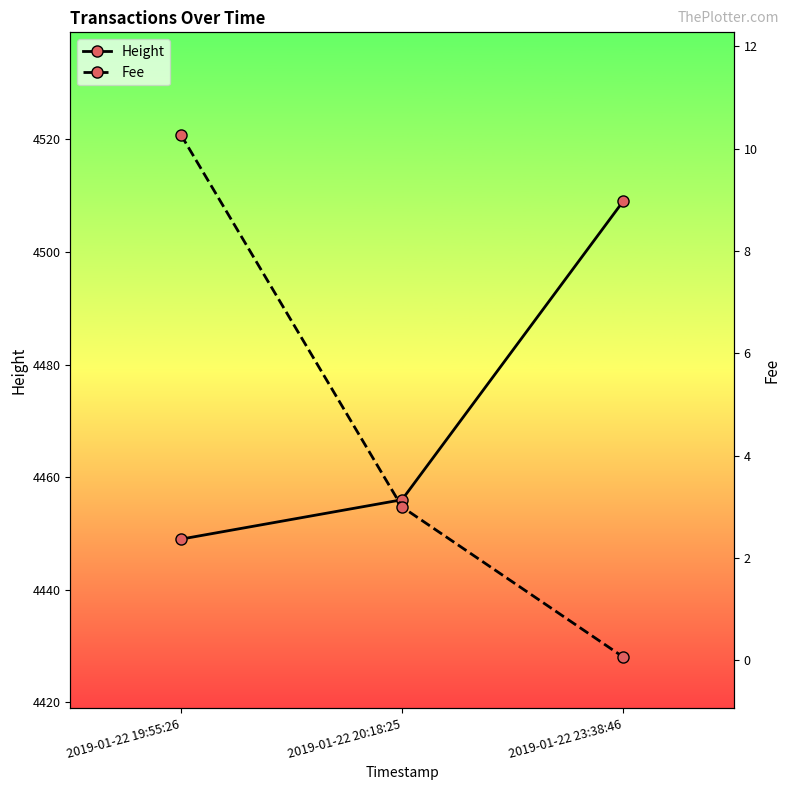

Rank the series at 2019-01-22 23:38:46 from highest to lowest value.

Height, Fee